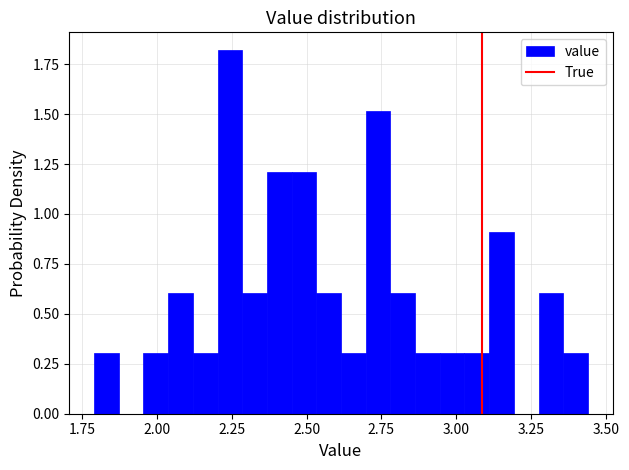

Around what value on the x-axis is the tallest bar? Give the approximate position of its centre, as read against the axis.

2.25